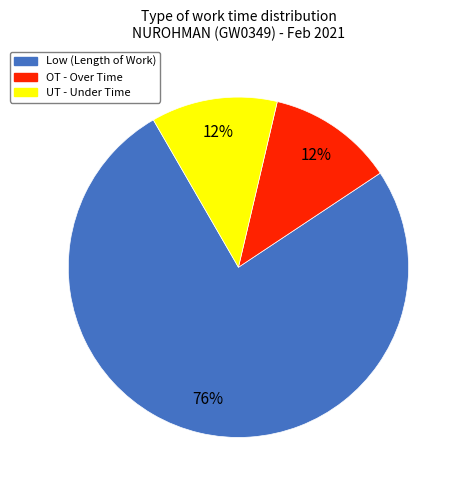

To the nearest percent, what is the average slice percentage?

33%